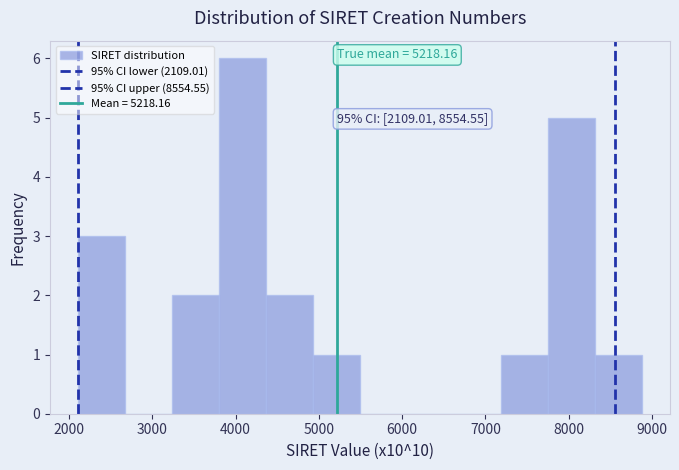

Over which range of the x-axis is the bar tallest?

3800 to 4400